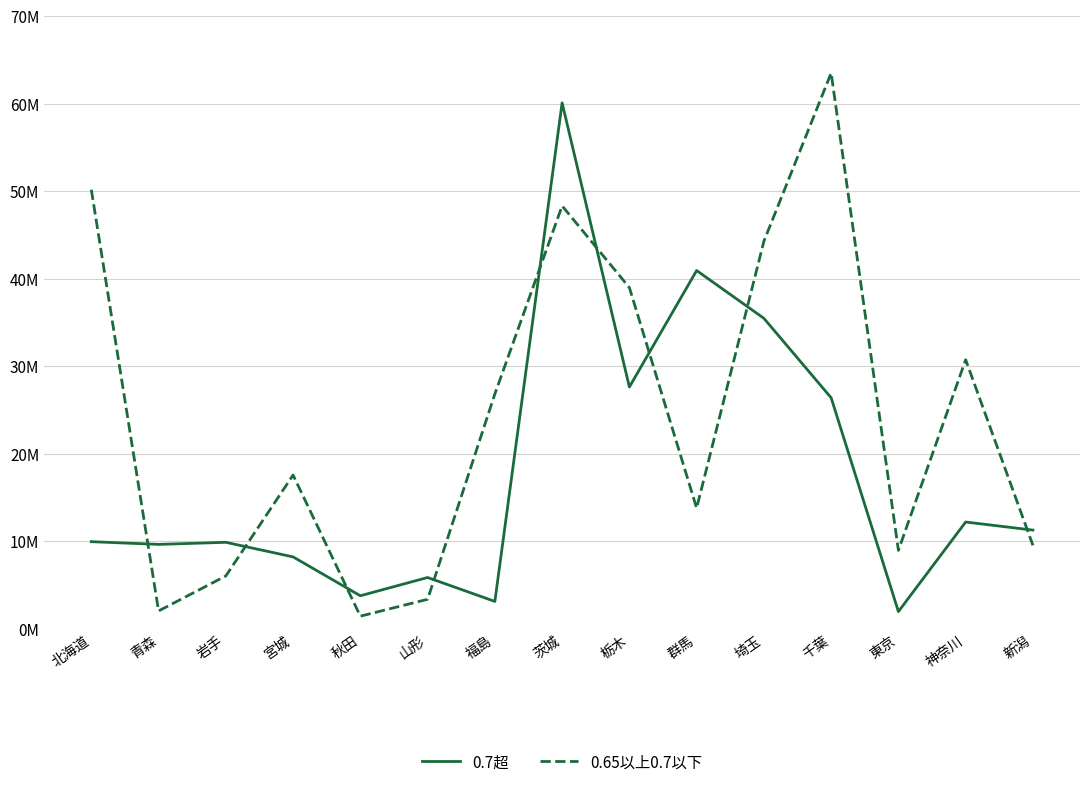

The 0.65以上0.7以下 series shows 26829801 at 福島. True or false?

True